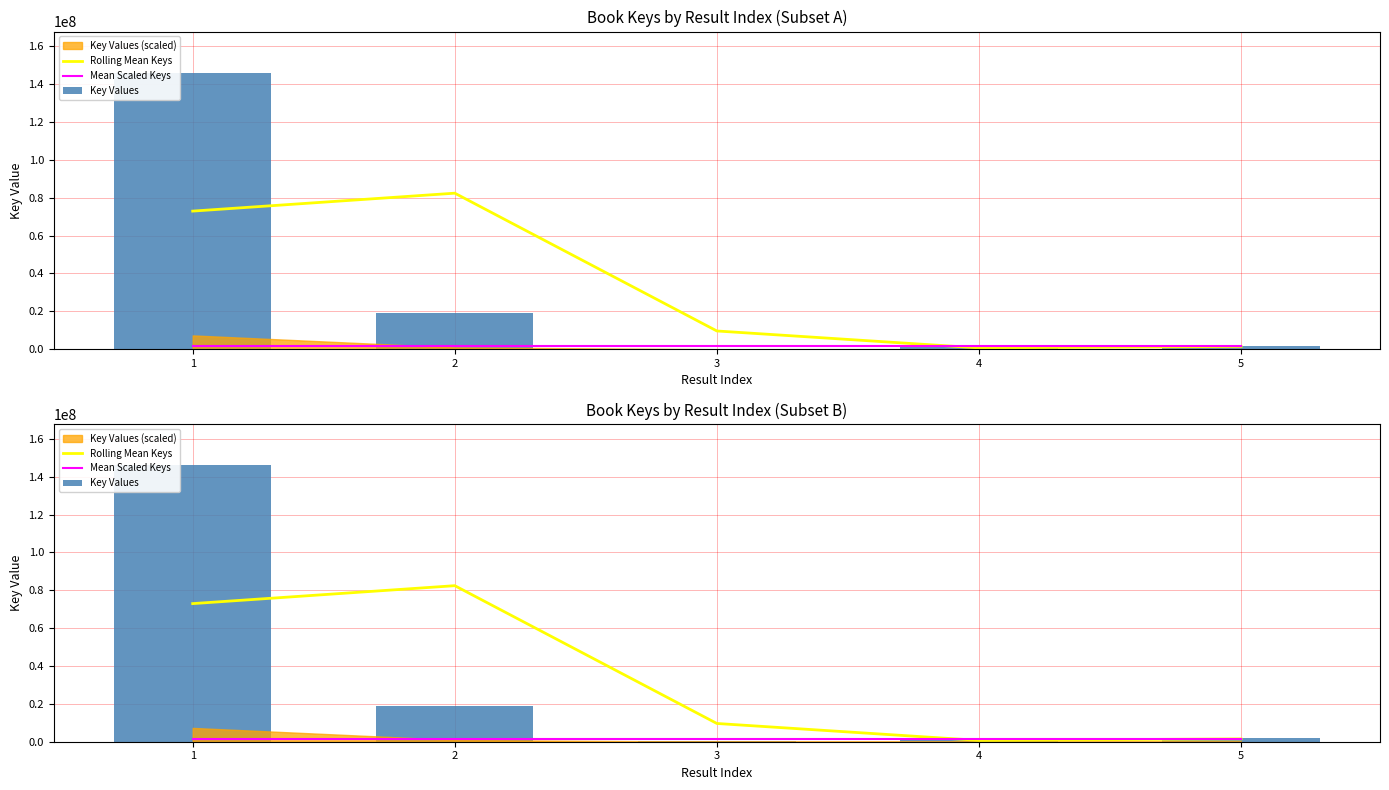

At how many categories does at least one series exceed 81378515?

2